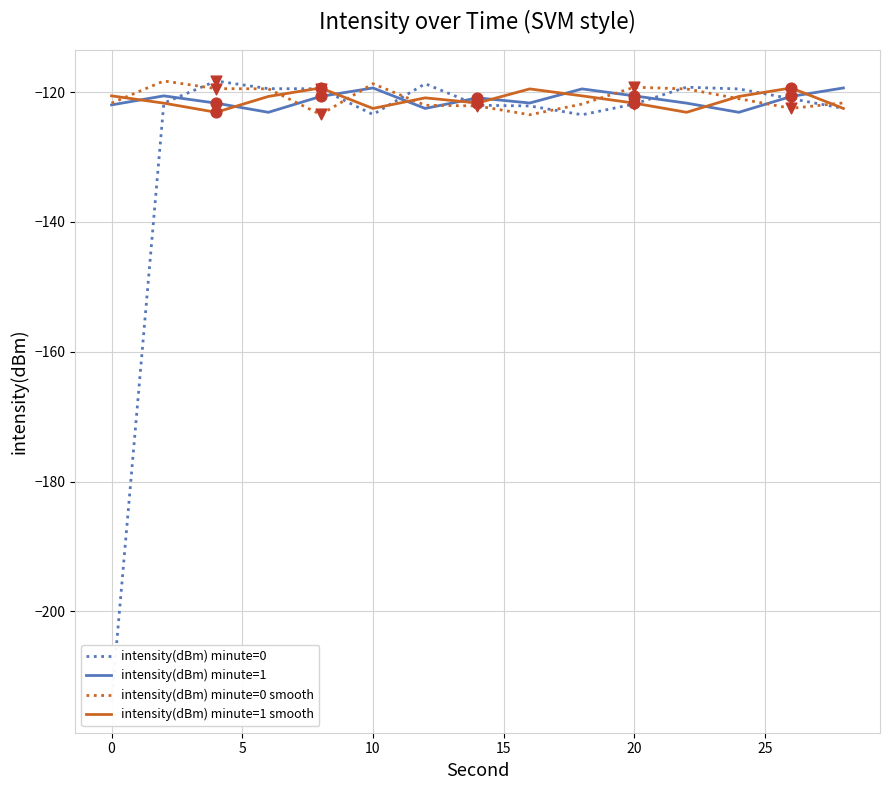

Which series reaches the minimum Y coordinate?

intensity(dBm) minute=0